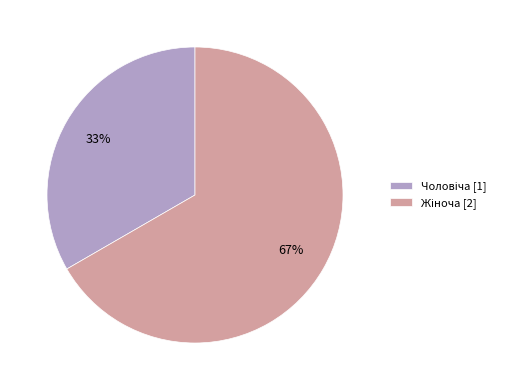

To the nearest percent, what is the average slice percentage?

50%